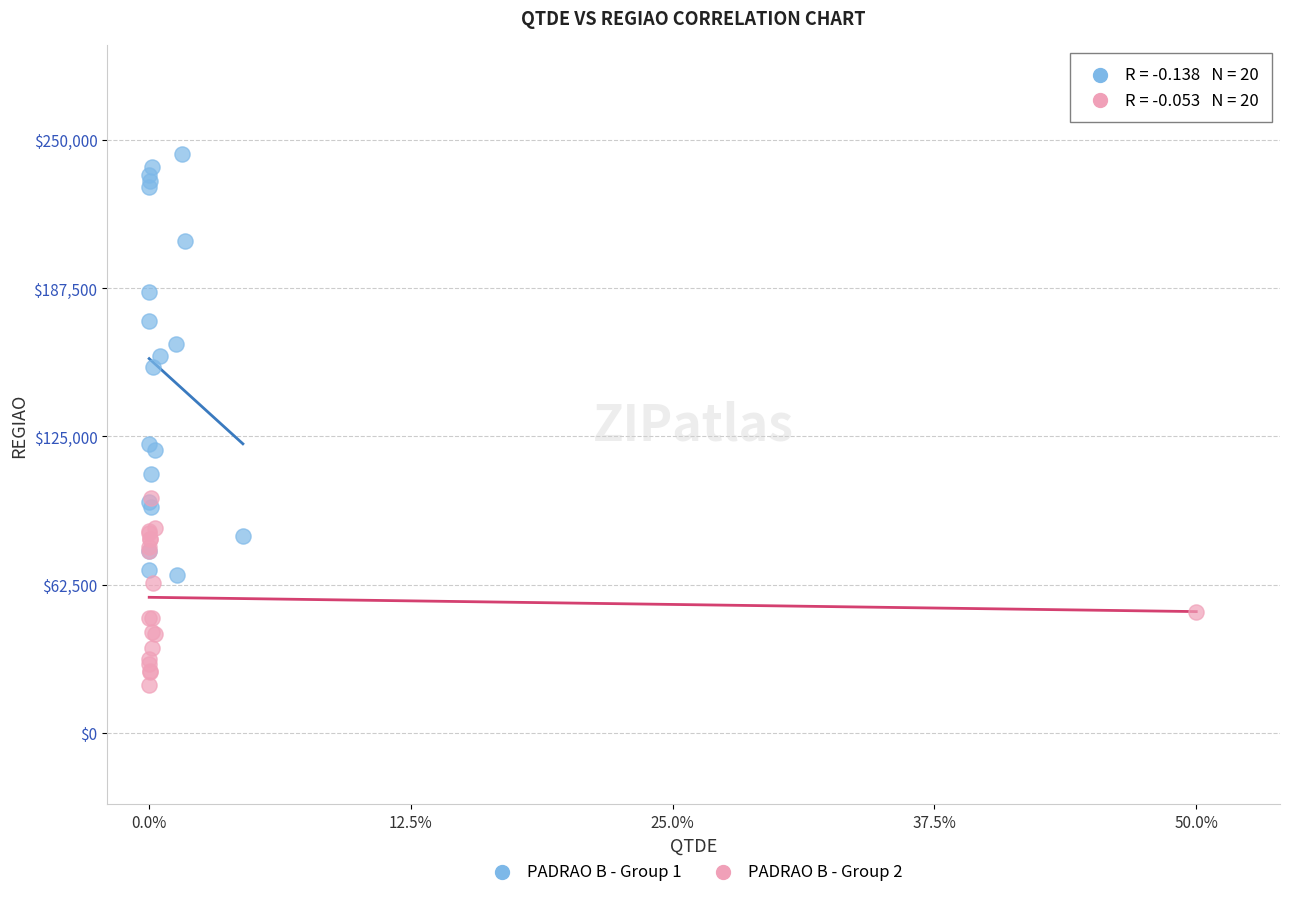

Which series has the widest spread of Y values?

PADRAO B - Group 1